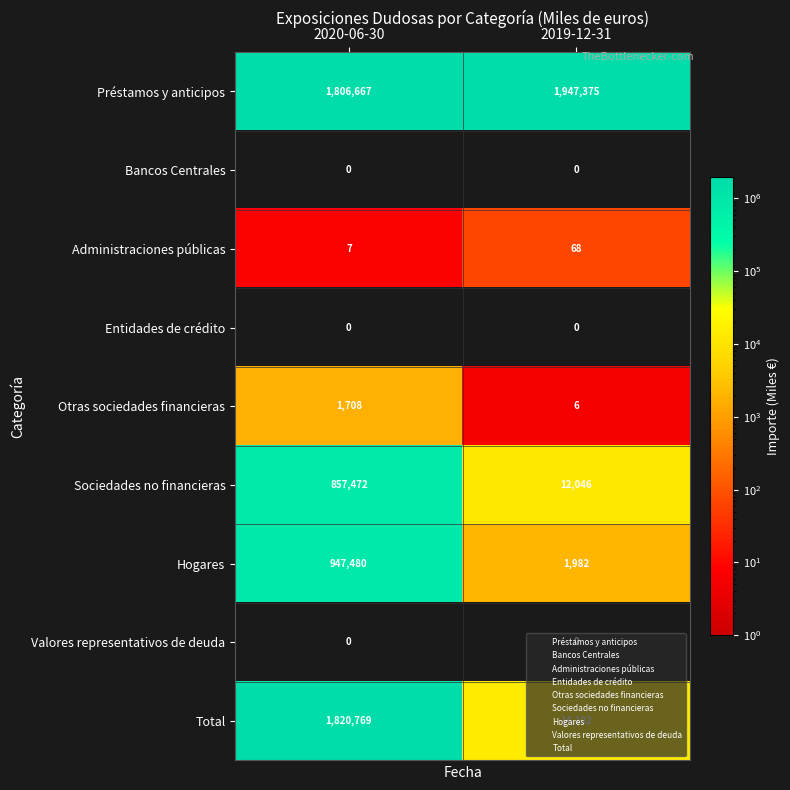

What is the maximum value shown in the chart?

1947375